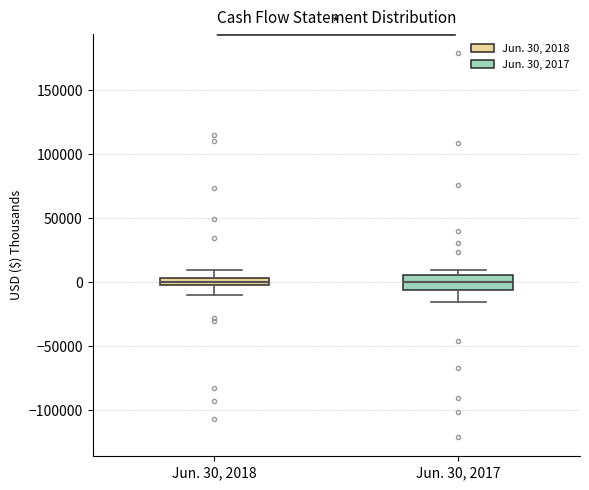

Where is the upper edge of the box for Jun. 30, 2018 on the y-axis? The values are not printed on the chart, so give them approximately, as read against the axis.

5000